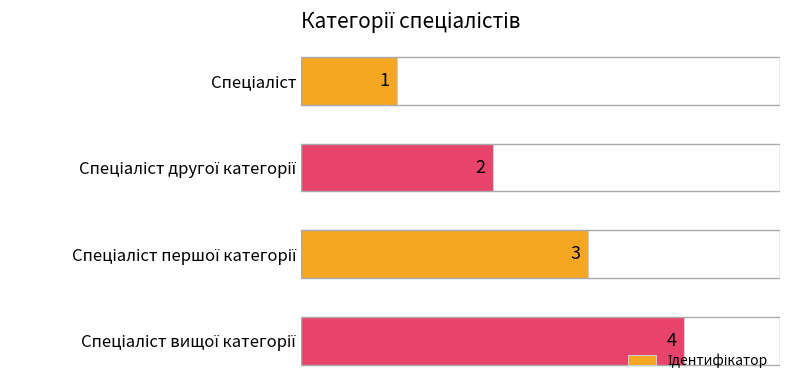

Count the values in the range 2 to 4.

3